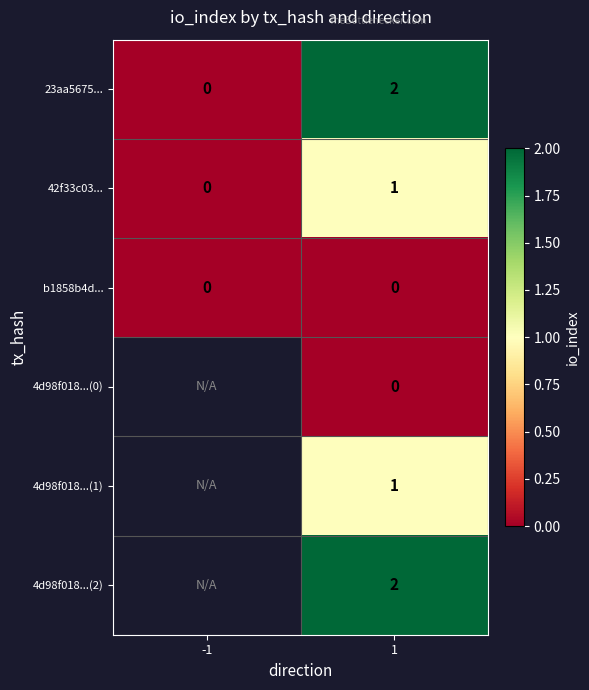

What is the total value across all series at 1?

6